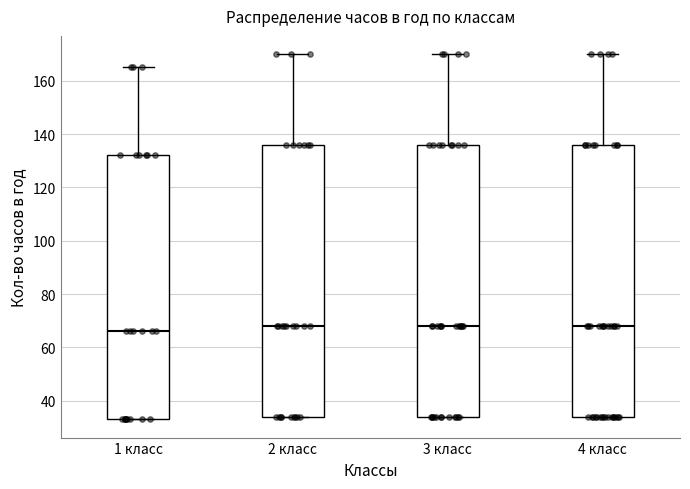

Where does the median line of the box for 3 класс sit on the y-axis? The values are not printed on the chart, so give them approximately, as read against the axis.

68